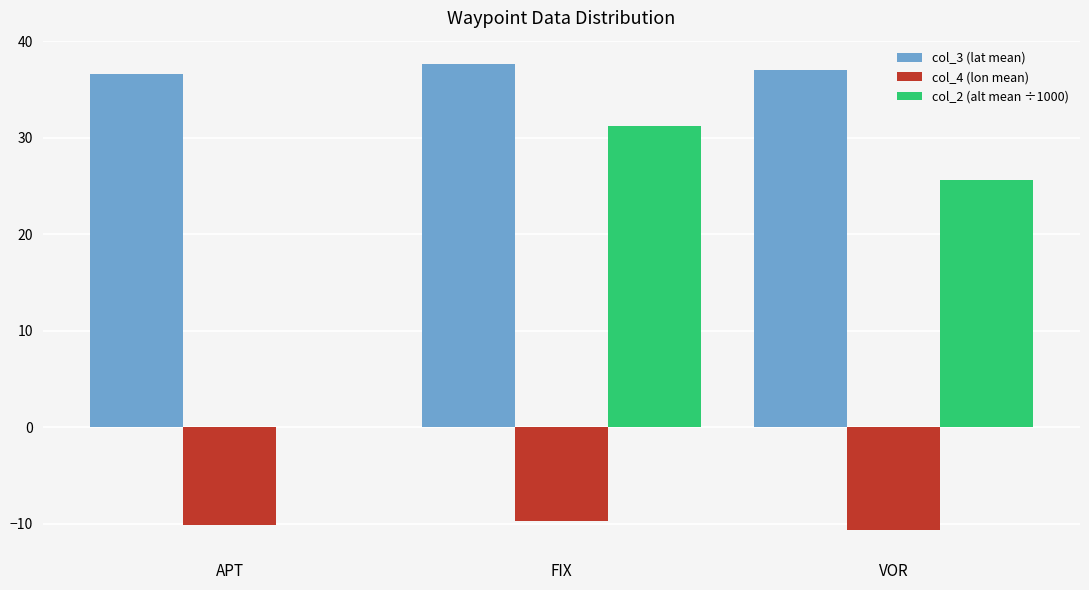

What is the spread (max minus min) of values at VOR?

47.7